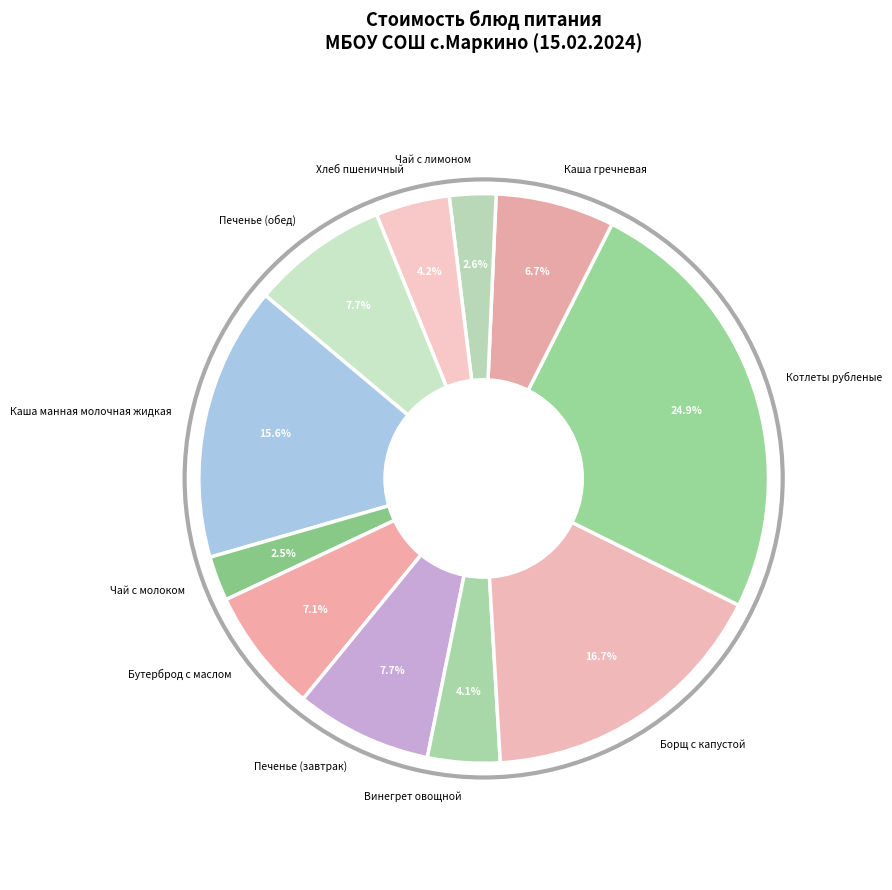

How many segments does this pie chart have?

11